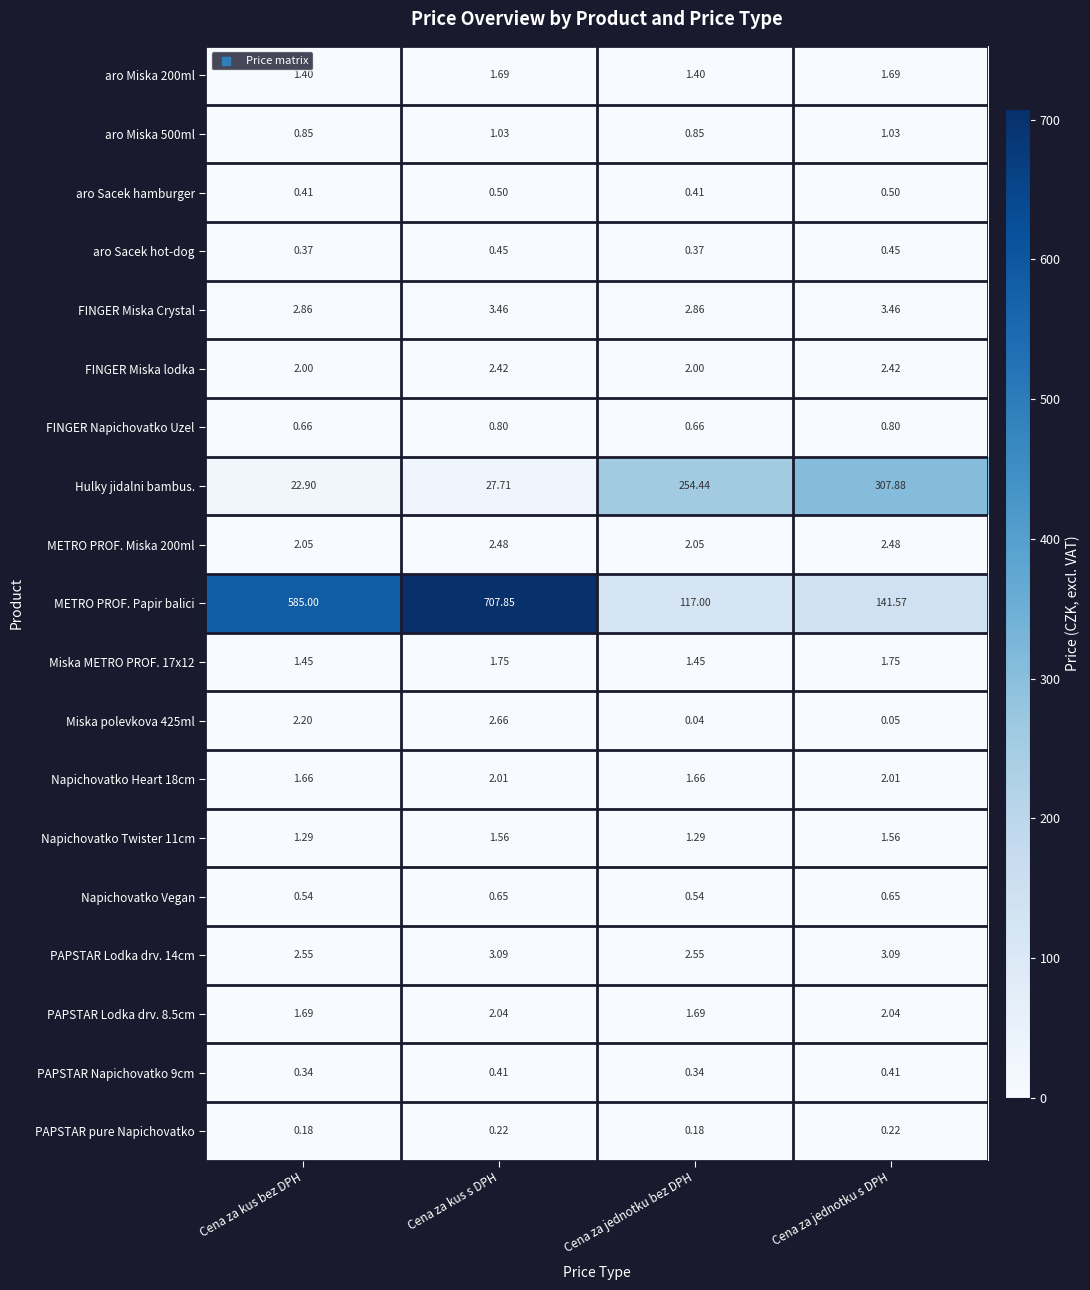

What is the maximum value shown in the chart?

707.9